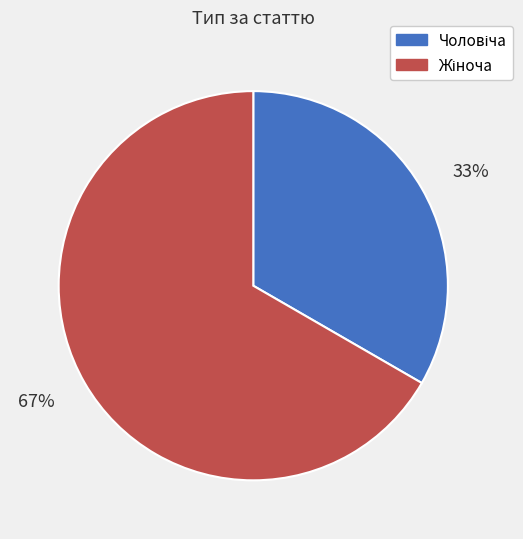

Is there any slice that represents more than half of the pie?

Yes